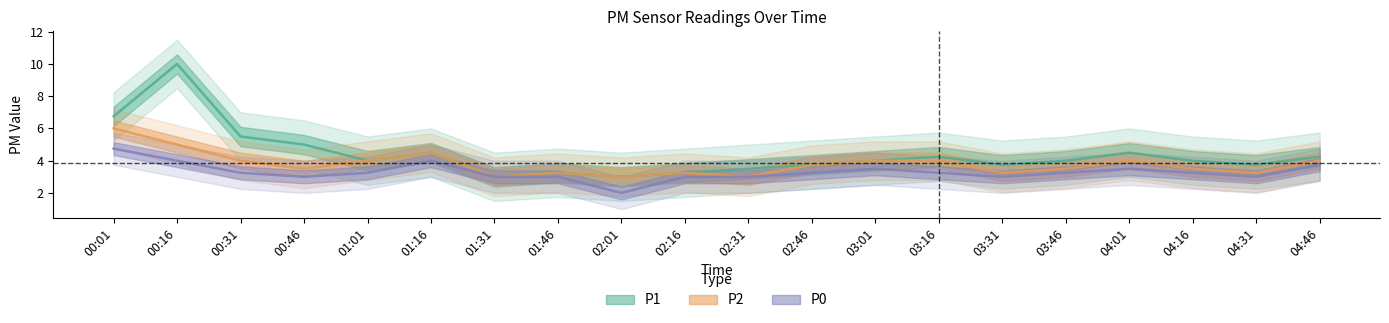

What is the average value of the P2 series?

3.8